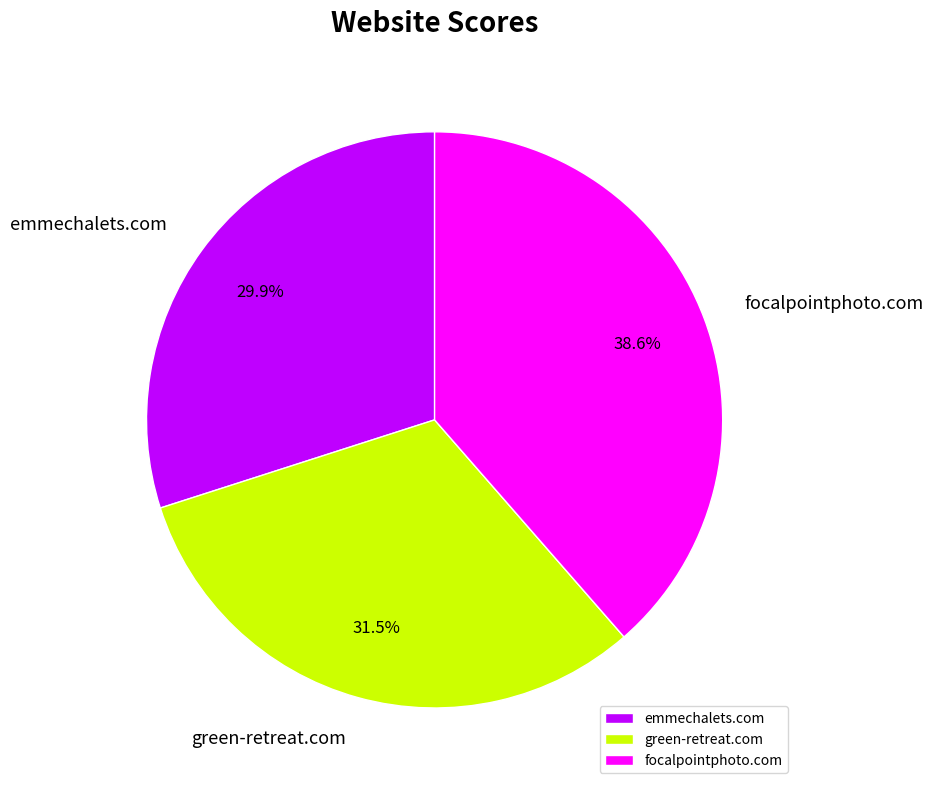

What percentage do green-retreat.com and emmechalets.com together represent?

61.4%